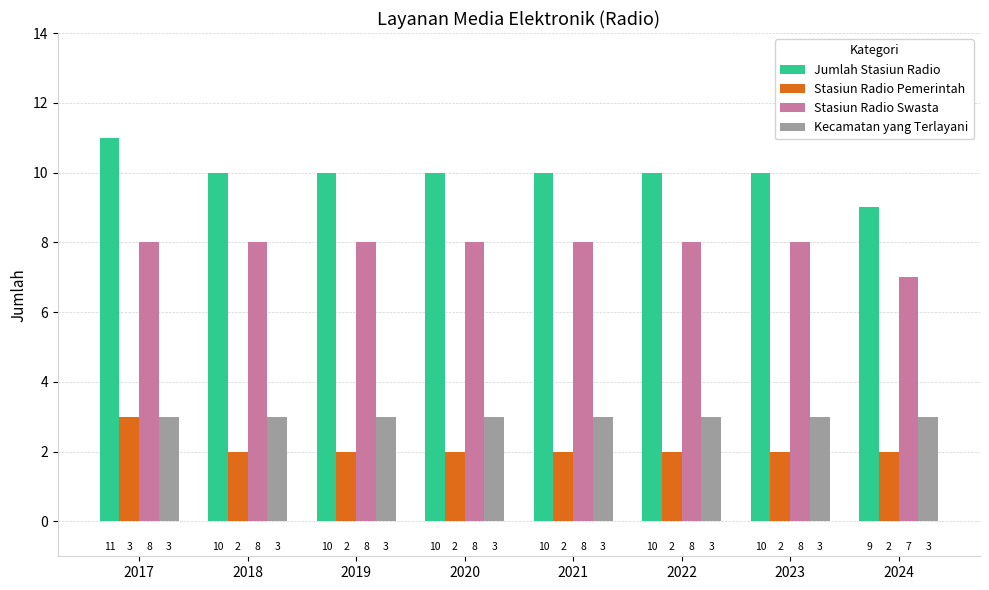

What are all the series names shown in the legend?

Jumlah Stasiun Radio, Stasiun Radio Pemerintah, Stasiun Radio Swasta, Kecamatan yang Terlayani